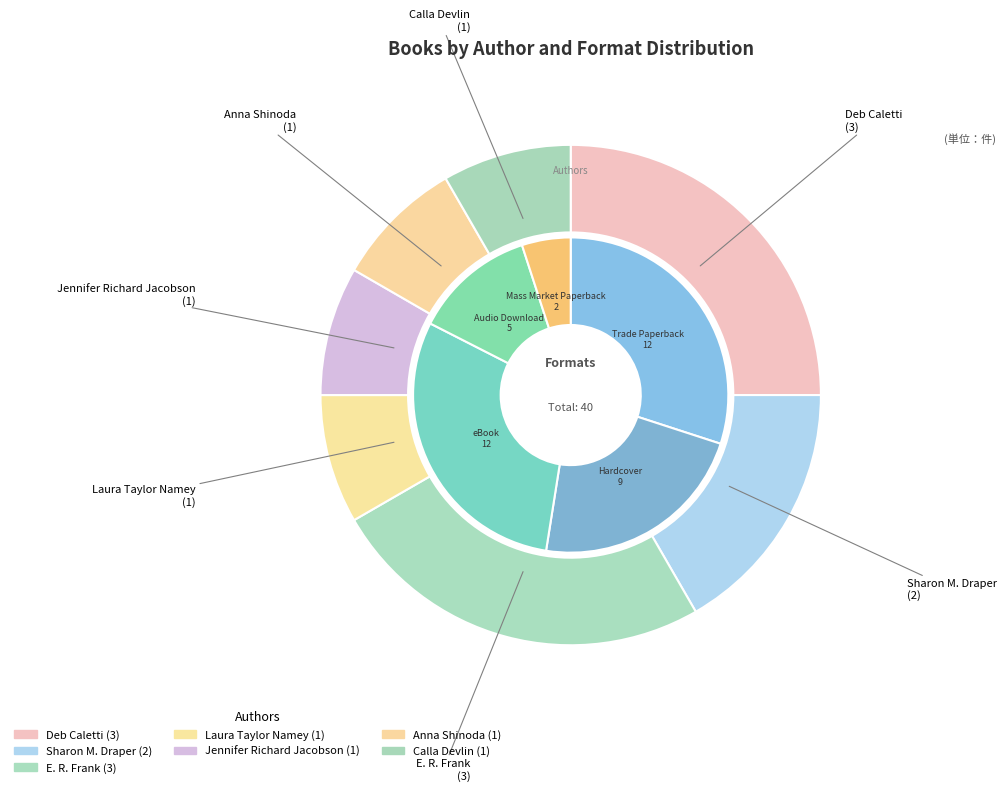

True or false: Jennifer Richard Jacobson accounts for 1% of the total.

False